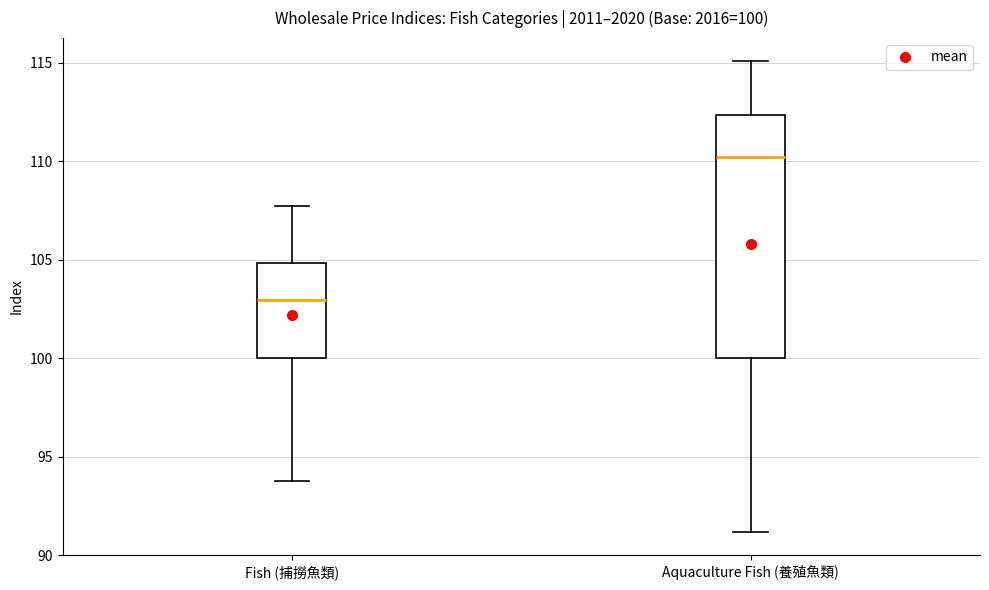

Comparing the boxes themselves (not the whiskers), which one is the tallest?

Aquaculture Fish (養殖魚類)